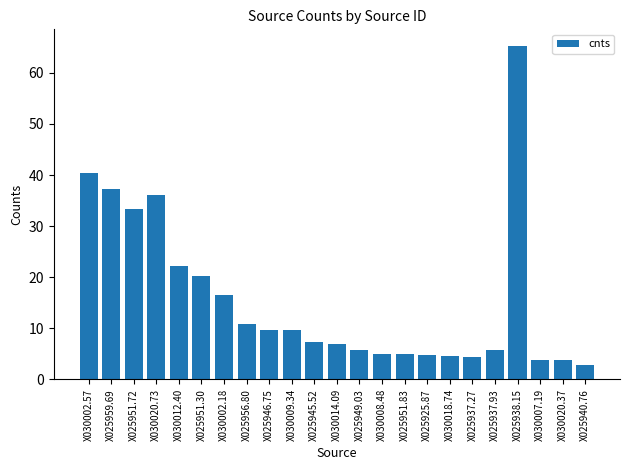

What is the maximum value shown in the chart?

65.3